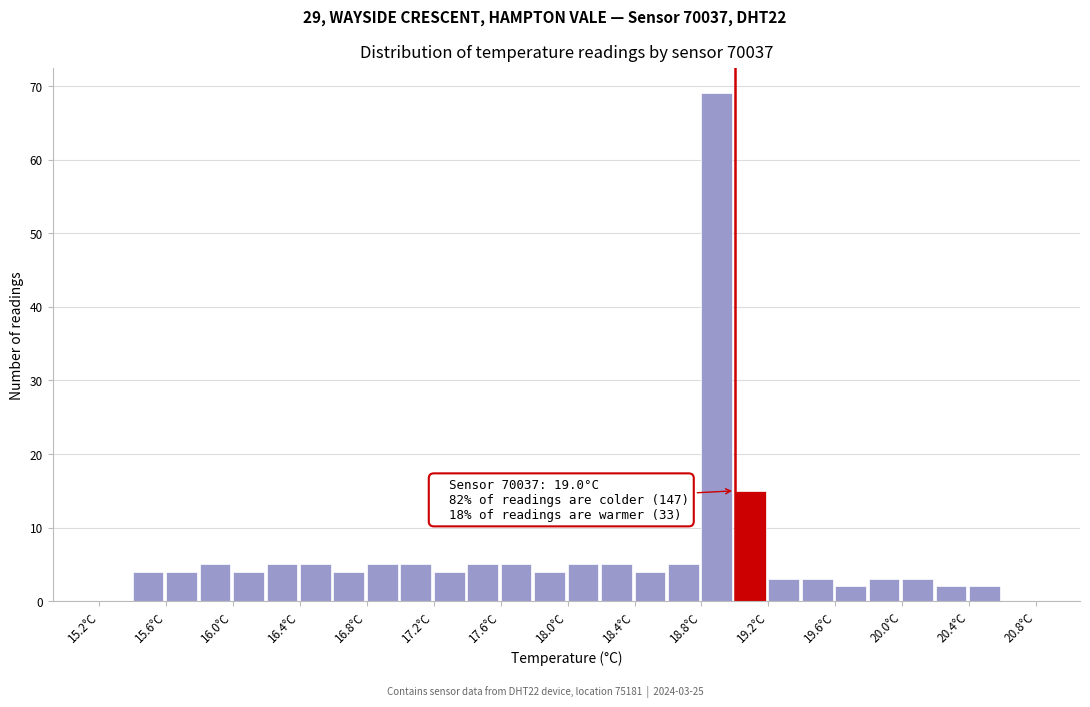

Over which range of the x-axis is the bar tallest?

18.8 to 19.0